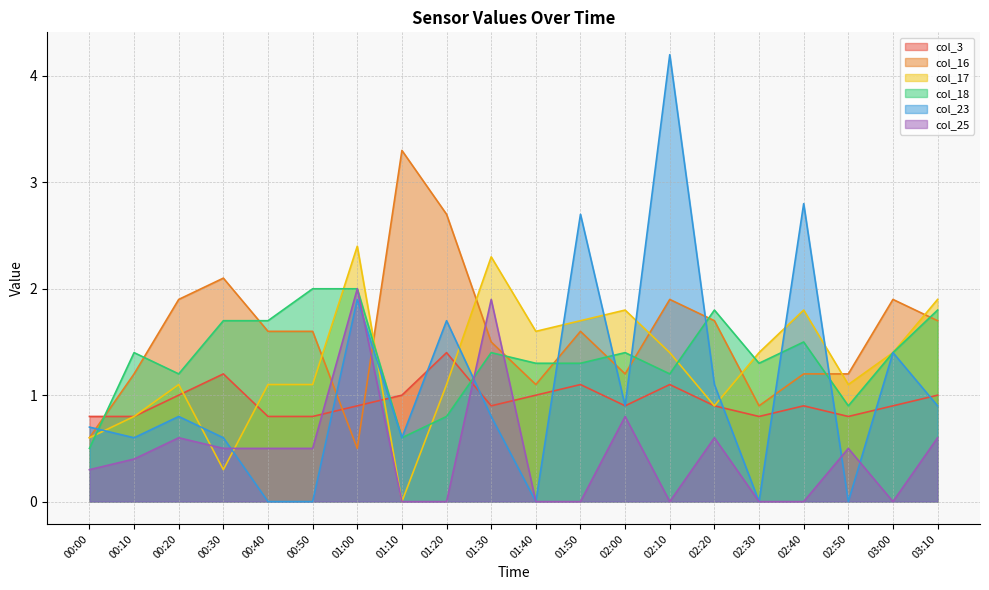

What is the total value across all series at 03:00?

7.0